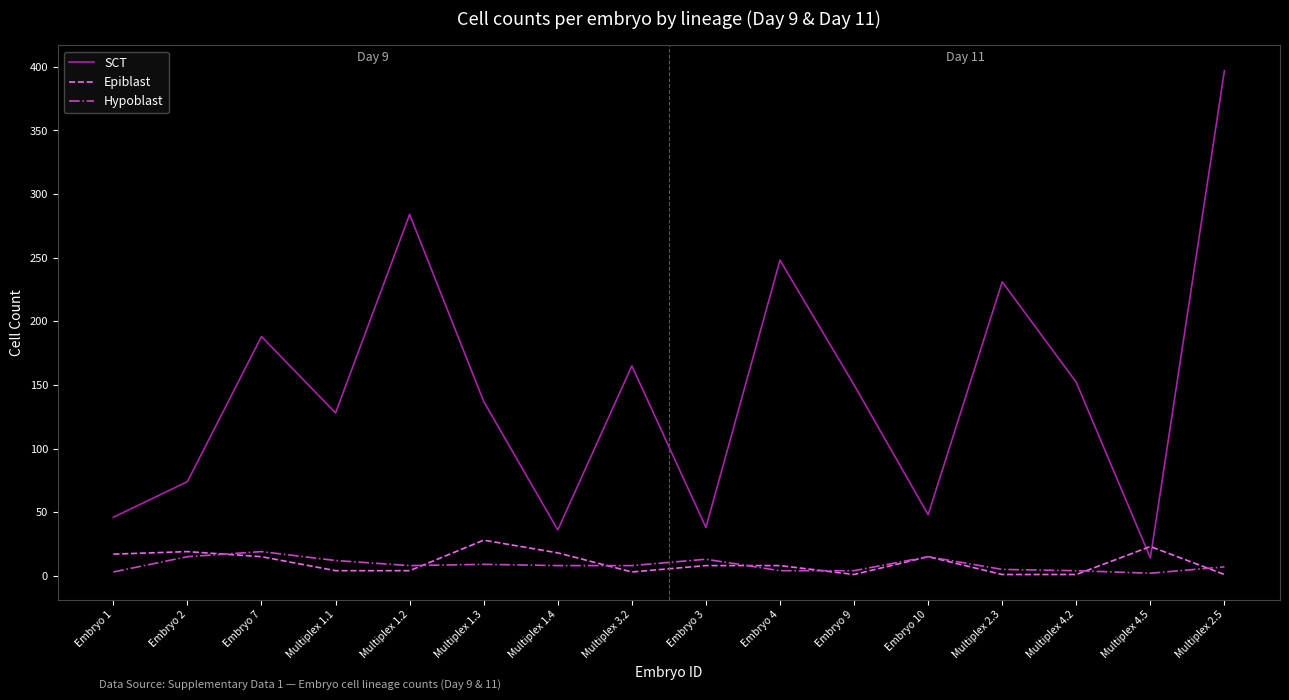

What is the sum of the Hypoblast values at Embryo 7 and Multiplex 1.2?

27